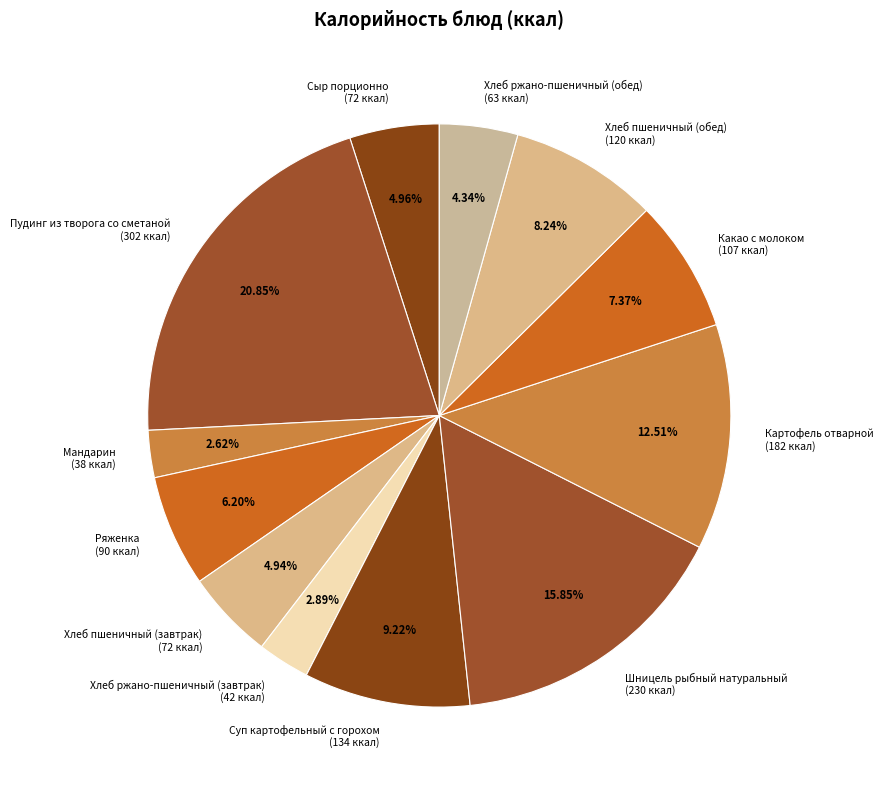

To the nearest percent, what is the combined percentage of Хлеб ржано-пшеничный (обед) and Пудинг из творога со сметаной?

25%